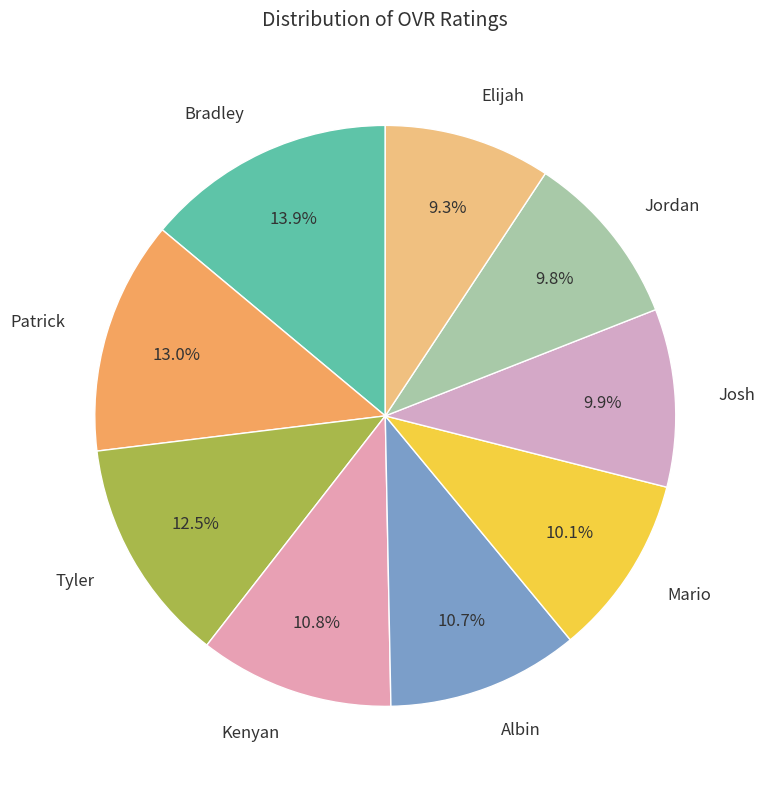

Is the sum of Josh and Tyler greater than half?

No